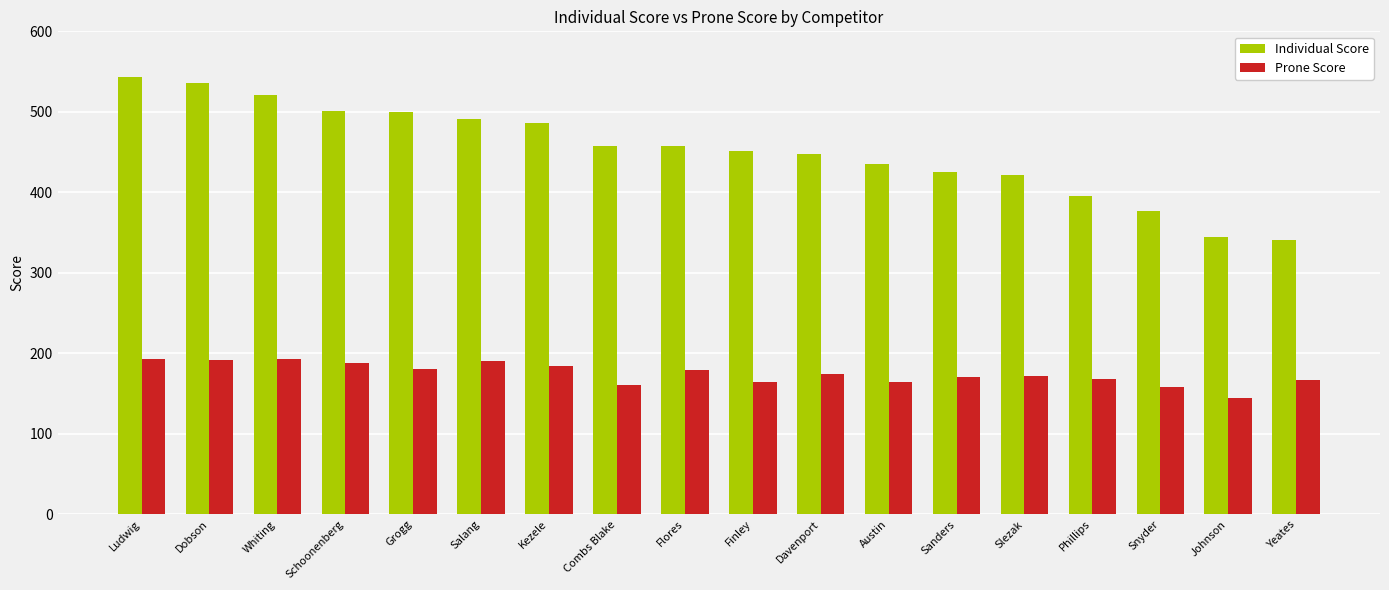

List the series in order of their overall mean, lowest first.

Prone Score, Individual Score